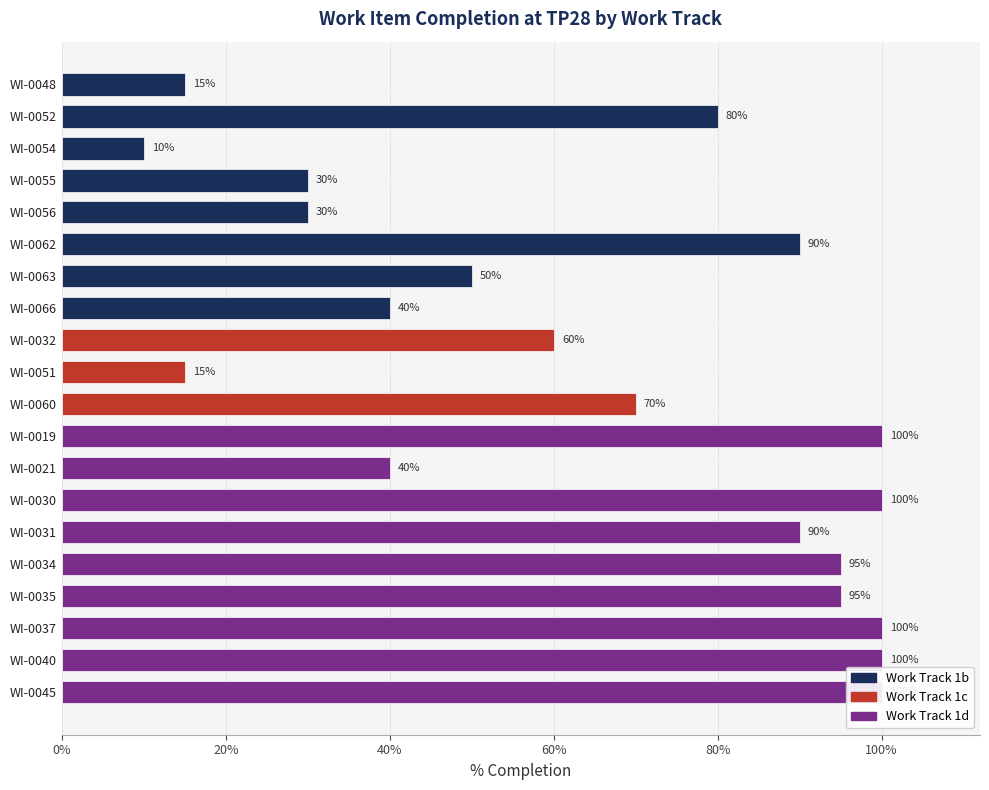

What position from the right is WI-0048?

20